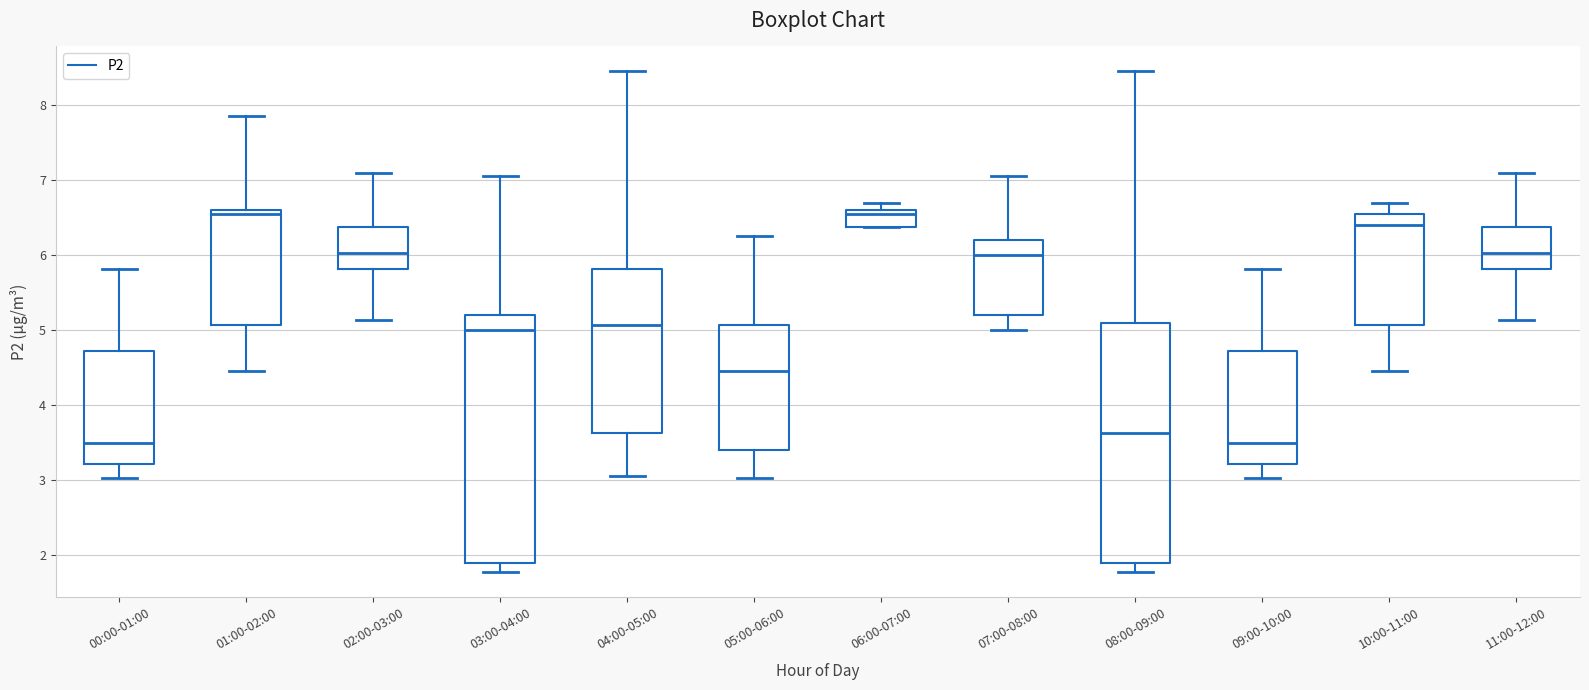

Reading left to right, transcribe this box plot: for each box, give where its median line is, the range the box spans, and where its two whiskers end, as read against the y-axis. The values are not printed on the chart, so give them approximately, as read against the axis.

00:00-01:00: median 3.5, box 3.2 to 4.7, whiskers 3.0 to 5.8
01:00-02:00: median 6.6 (just below the box's upper edge), box 5.1 to 6.6, whiskers 4.5 to 7.9
02:00-03:00: median 6.0, box 5.8 to 6.4, whiskers 5.1 to 7.1
03:00-04:00: median 5.0, box 1.9 to 5.2, whiskers 1.8 to 7.1
04:00-05:00: median 5.1, box 3.6 to 5.8, whiskers 3.1 to 8.5
05:00-06:00: median 4.5, box 3.4 to 5.1, whiskers 3.0 to 6.3
06:00-07:00: median 6.6 (just below the box's upper edge), box 6.4 to 6.6, whiskers 6.4 to 6.7
07:00-08:00: median 6.0, box 5.2 to 6.2, whiskers 5.0 to 7.1
08:00-09:00: median 3.6, box 1.9 to 5.1, whiskers 1.8 to 8.5
09:00-10:00: median 3.5, box 3.2 to 4.7, whiskers 3.0 to 5.8
10:00-11:00: median 6.4, box 5.1 to 6.6, whiskers 4.5 to 6.7
11:00-12:00: median 6.0, box 5.8 to 6.4, whiskers 5.1 to 7.1